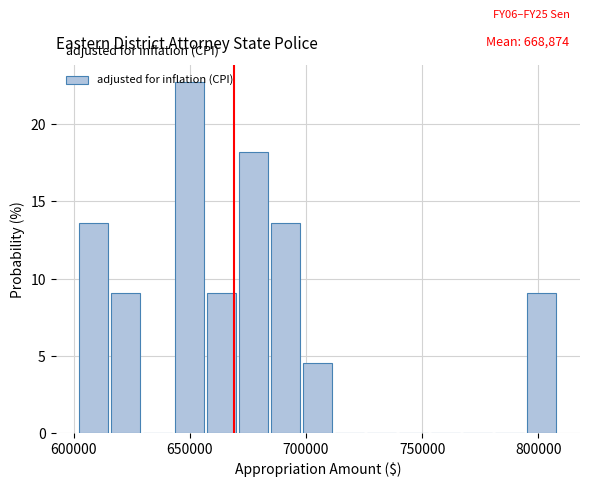

Read against the x-axis, roughly where is the centre of the tallest bar?

650000